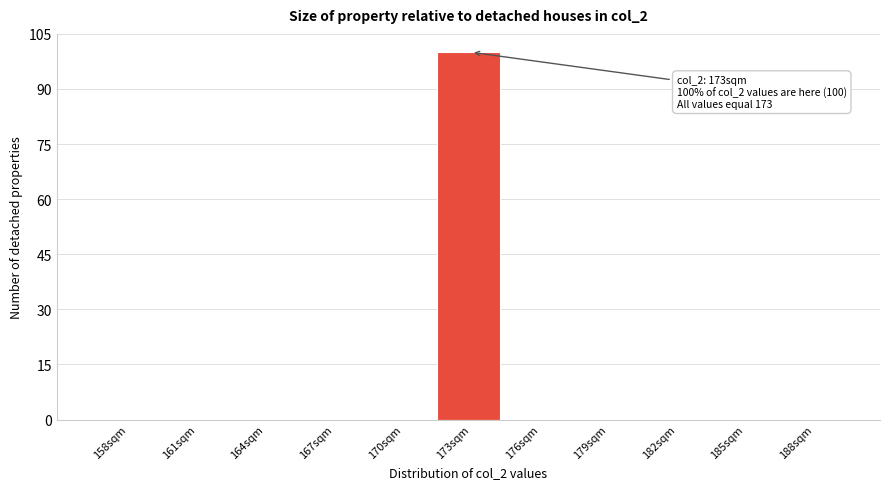

Reading left to right, transcribe all the data shown in this chart.

158sqm=0	161sqm=0	164sqm=0	167sqm=0	170sqm=0	173sqm=100	176sqm=0	179sqm=0	182sqm=0	185sqm=0	188sqm=0